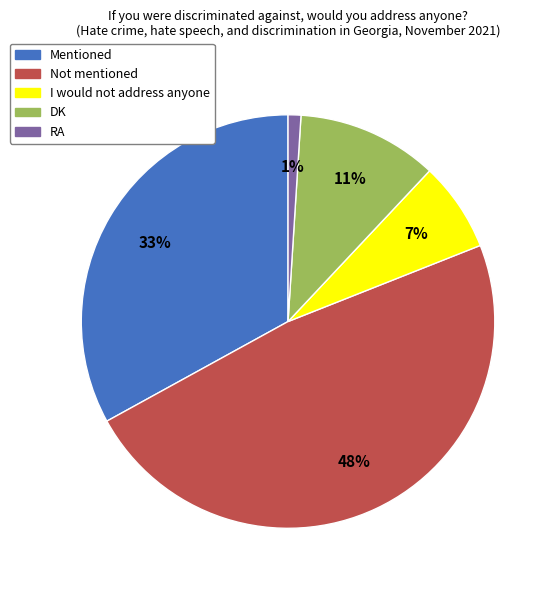

Does any single category account for the majority?

No